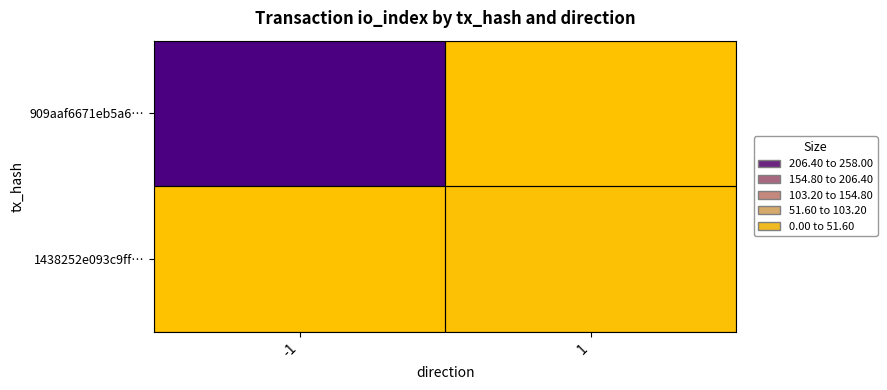

Reading right to left, transcribe all the data shown in this chart.

909aaf6671eb5a6…: 1=0	-1=258
1438252e093c9ff…: 1=5	-1=0